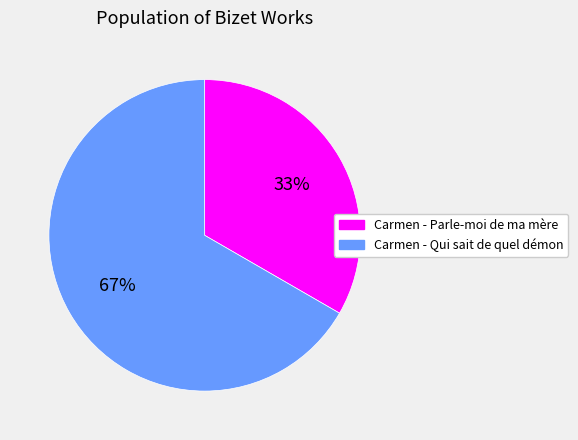

Which slice is the largest?

Carmen - Qui sait de quel démon